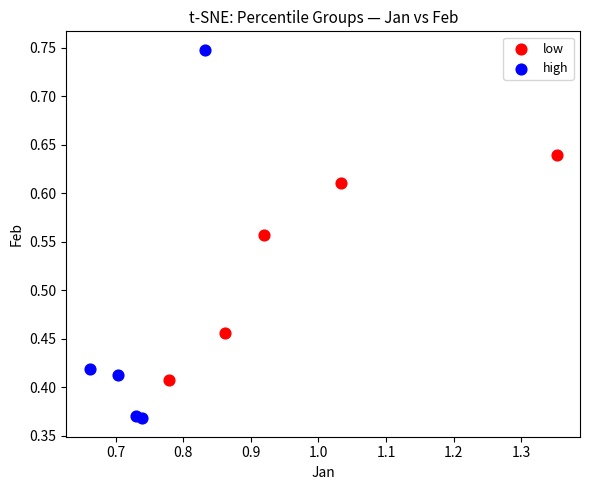

Which series has the widest spread of Y values?

high